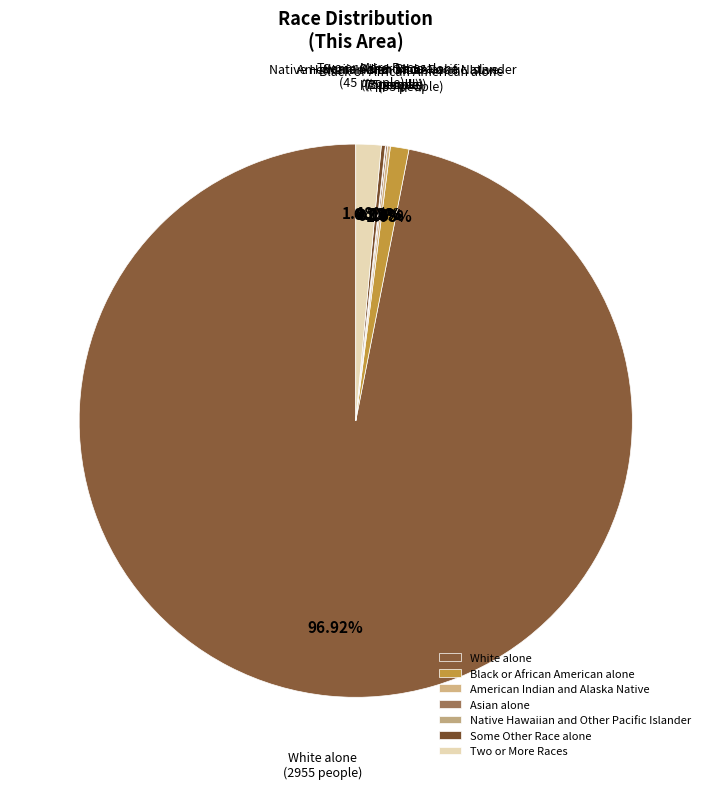

To the nearest percent, what is the difference between the largest and smallest slice percentages?

97%